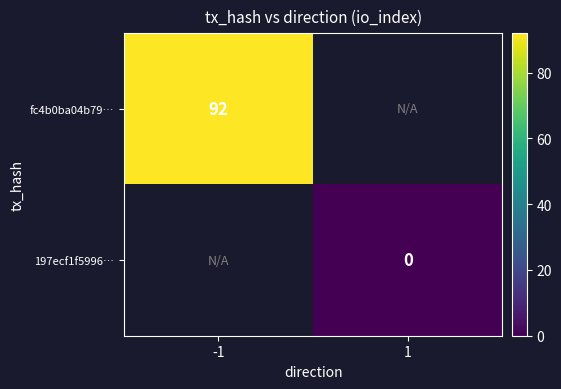

Which category has the highest value across all series?

-1